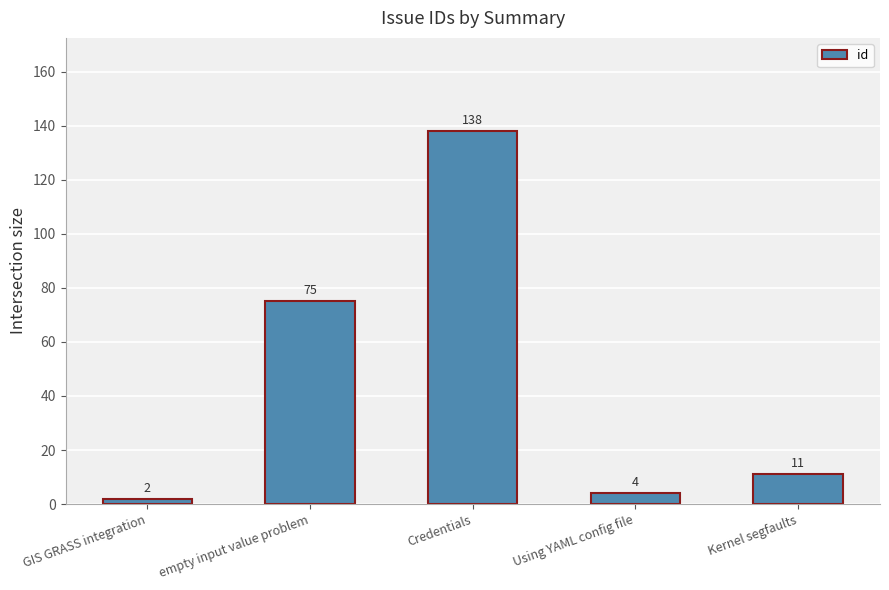

Does the chart contain any negative values?

No